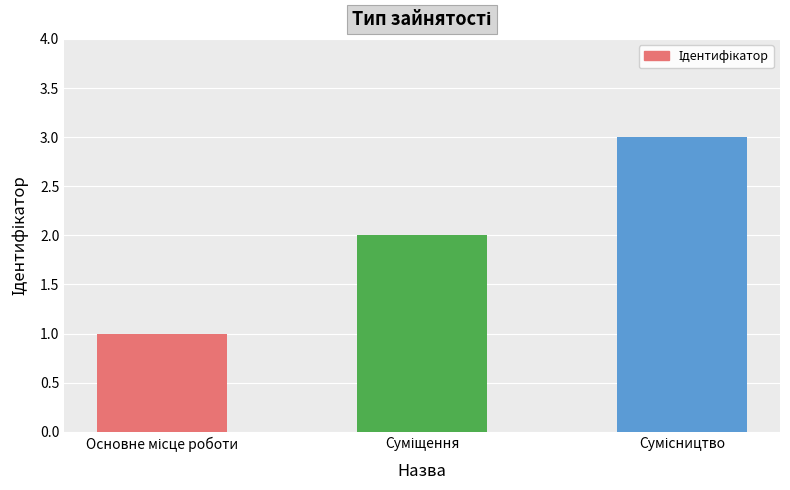

What is the difference between the maximum and second lowest values?

1